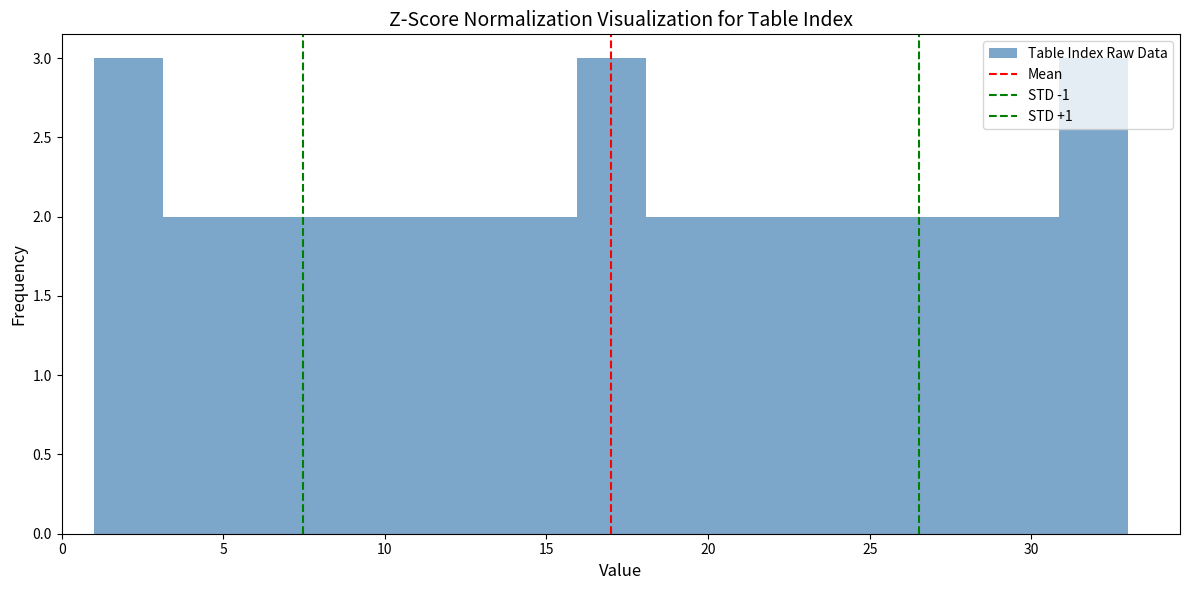

How tall is the bar that spans 20.0 to 22.5 on the x-axis? Neither the bar edges nor the heights are printed on the chart, so give them approximately, as read against the axes.

2